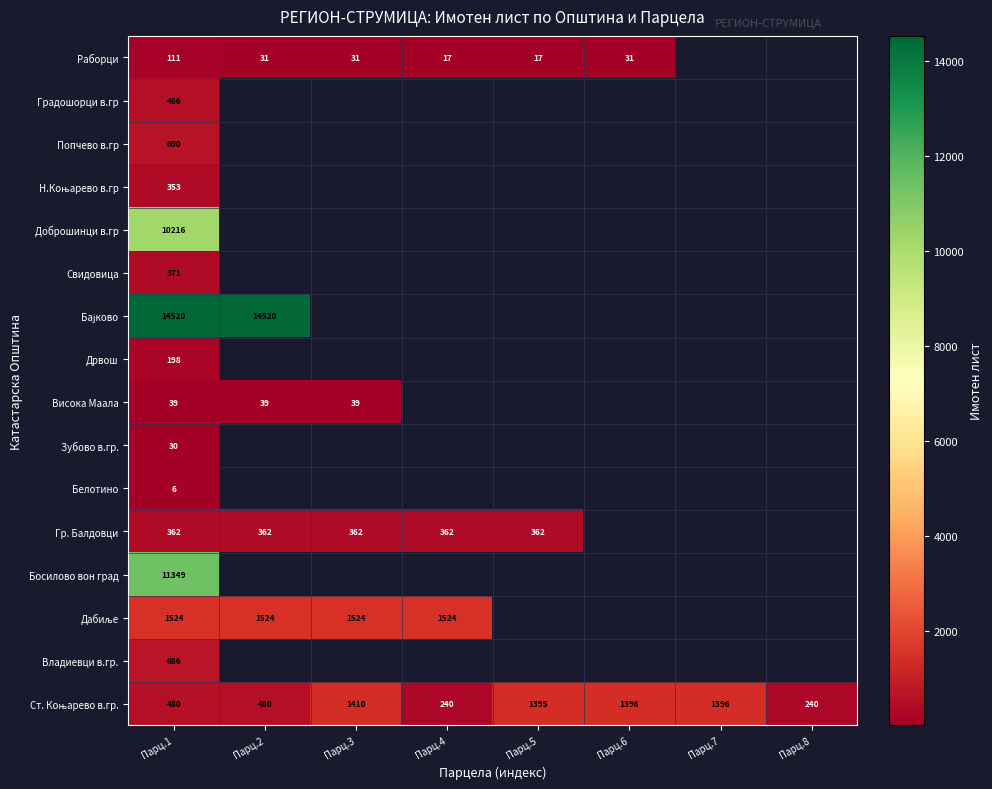

Which label corresponds to the largest value in the chart?

Парц.1